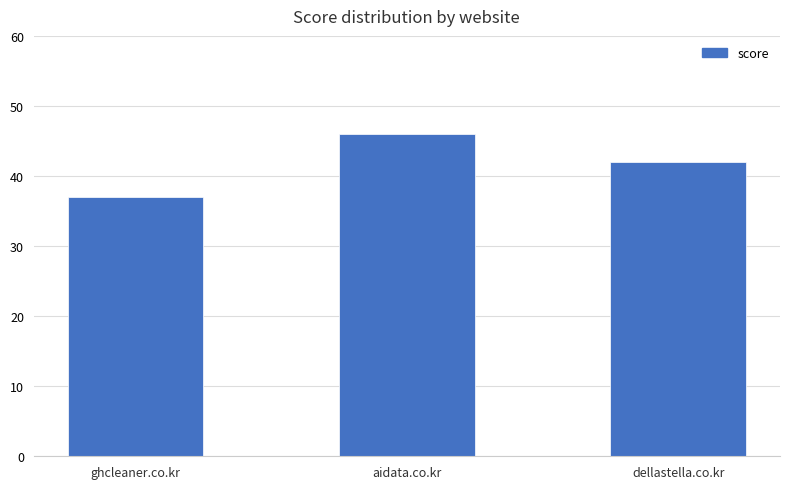

Approximately how many times larger is the value at aidata.co.kr compared to dellastella.co.kr?

1.1